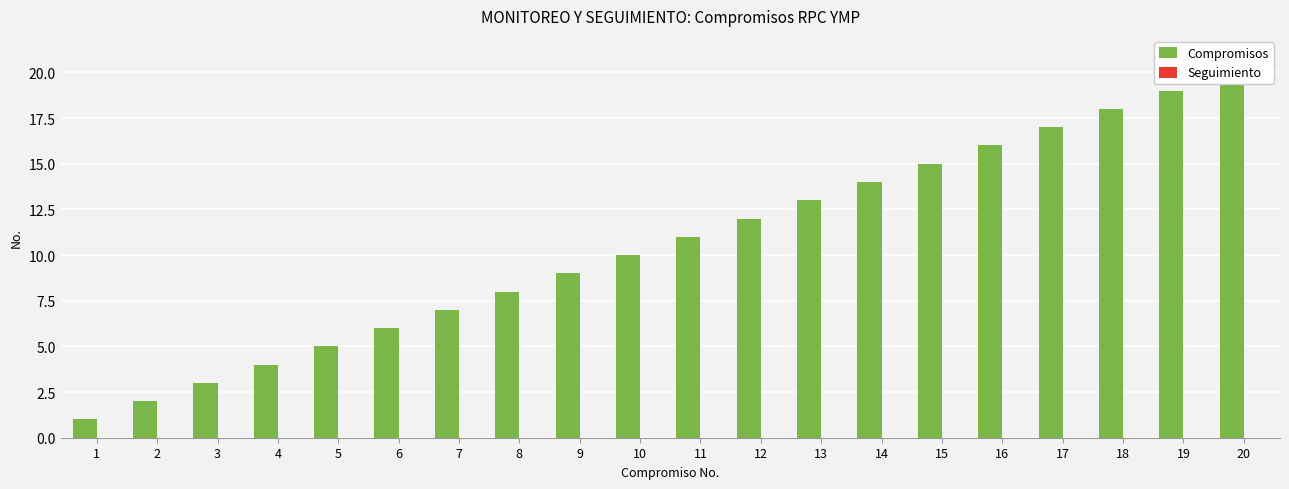

The value of Seguimiento at 20 is 0. True or false?

True